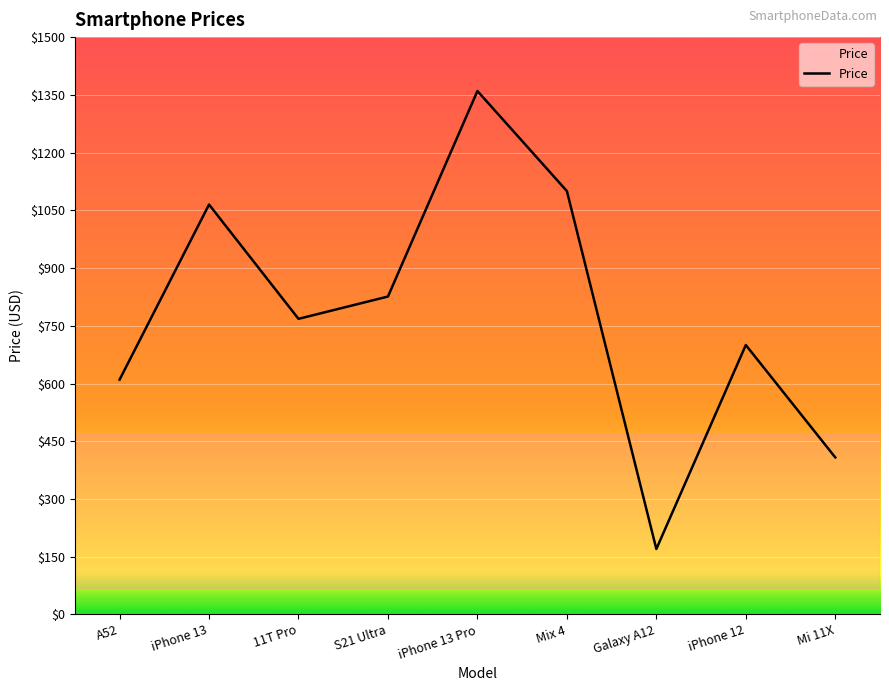

Read the value at Mi 11X, to the nearest 10.

410